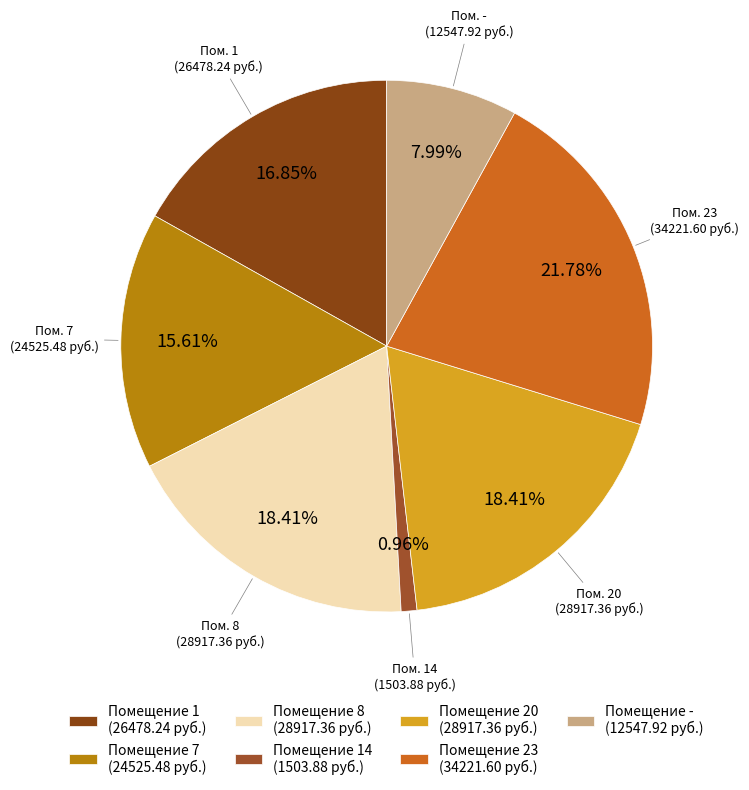

Which slice is the largest?

Помещение 23 (34221.60 руб.)